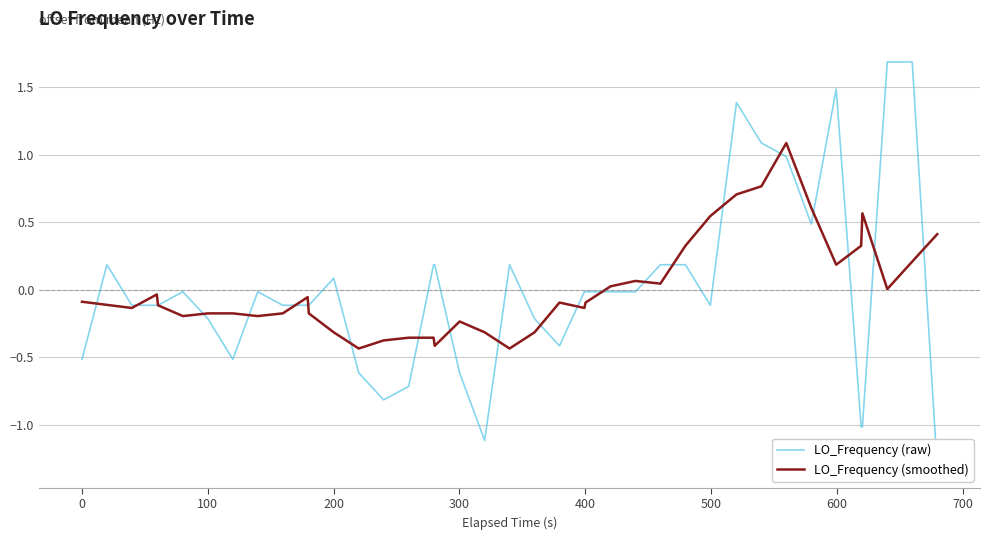

True or false: LO_Frequency (raw) and LO_Frequency (smoothed) intersect in this chart.

True